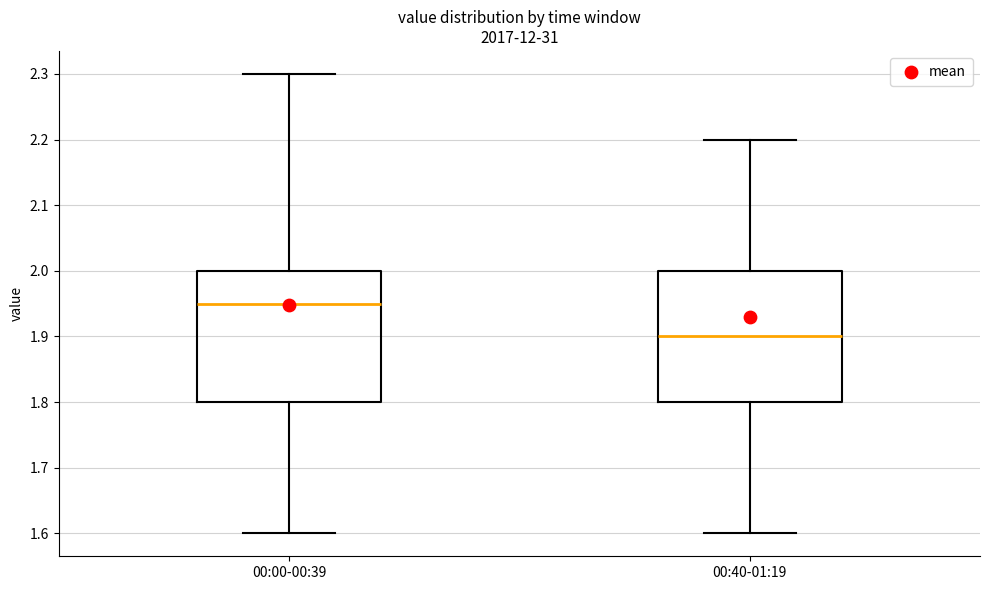

Reading left to right, read every box against the y-axis: the position of its median line, the range the box covers, and the ends of its whiskers. The values are not printed on the chart, so give them approximately, as read against the axis.

00:00-00:39: median 1.95, box 1.80 to 2.00, whiskers 1.60 to 2.30
00:40-01:19: median 1.90, box 1.80 to 2.00, whiskers 1.60 to 2.20